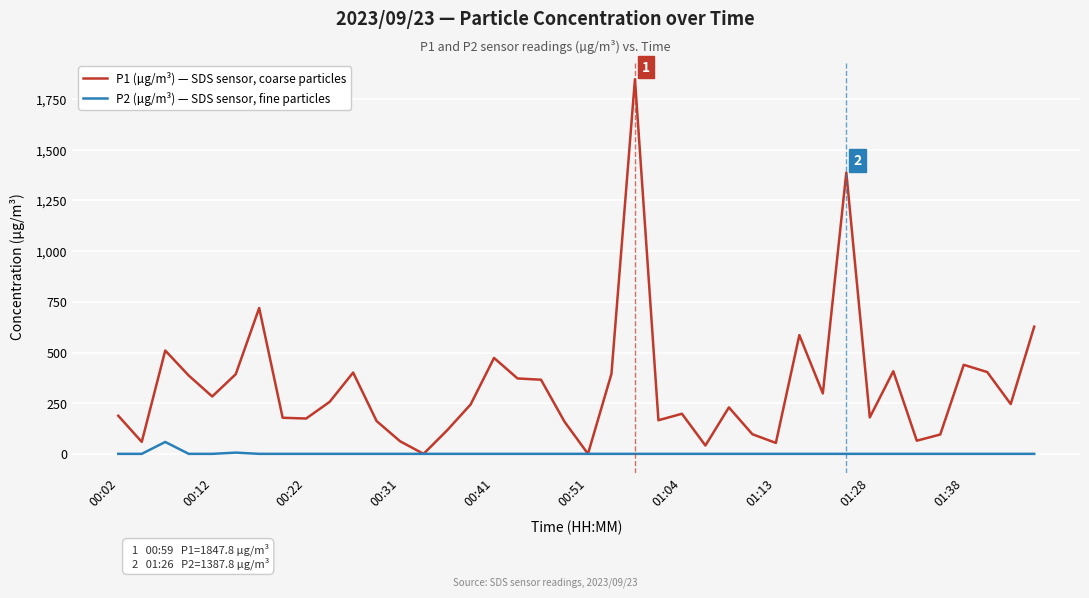

What is the highest value of the P2 (µg/m³) — SDS sensor, fine particles series?

59.3